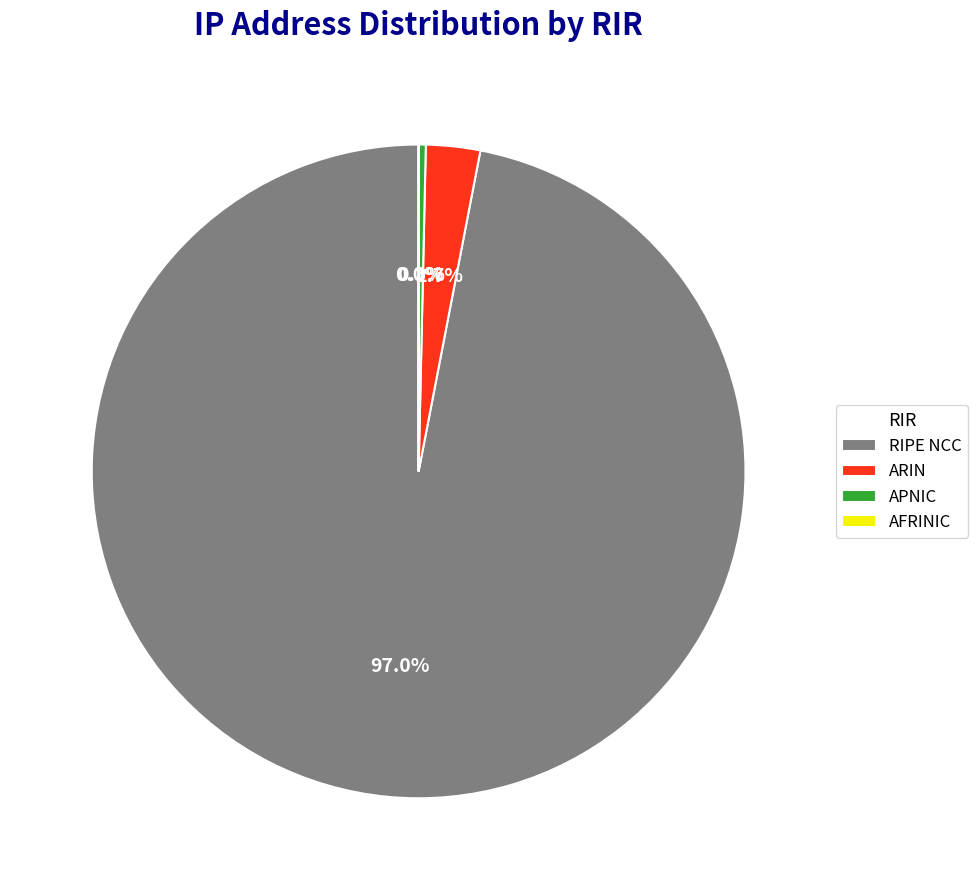

Is ARIN the majority of the pie?

No